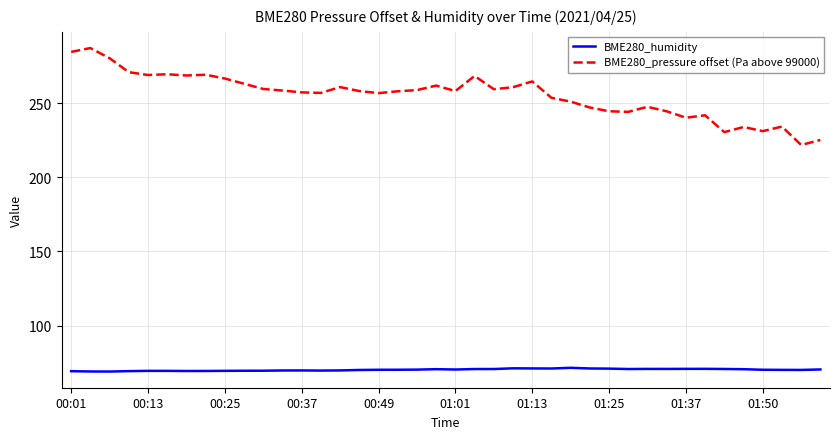

What is the difference between the maximum and minimum values in the BME280_pressure offset (Pa above 99000) series?

65.4